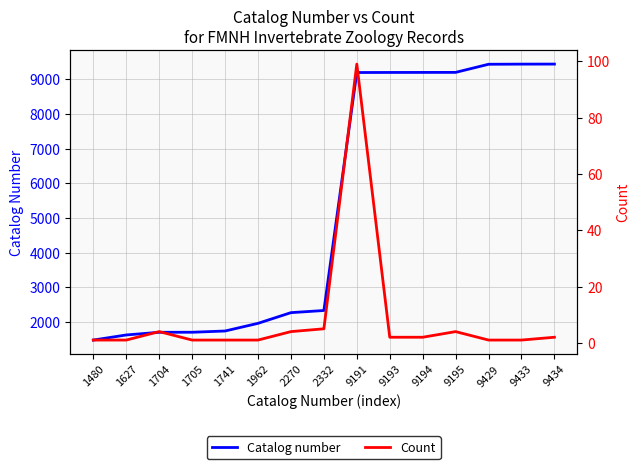

True or false: Catalog number has more than 2 interior local peaks.

False